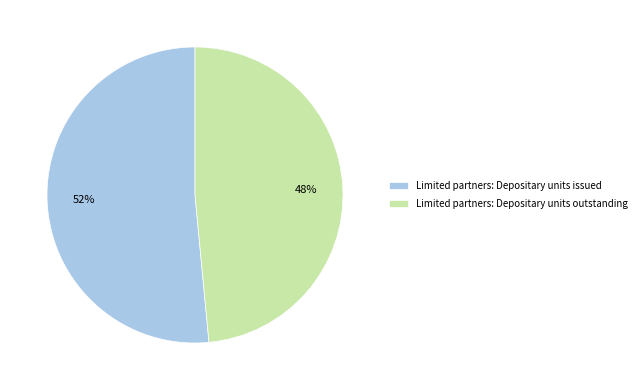

Which has a higher value, Limited partners: Depositary units issued or Limited partners: Depositary units outstanding?

Limited partners: Depositary units issued